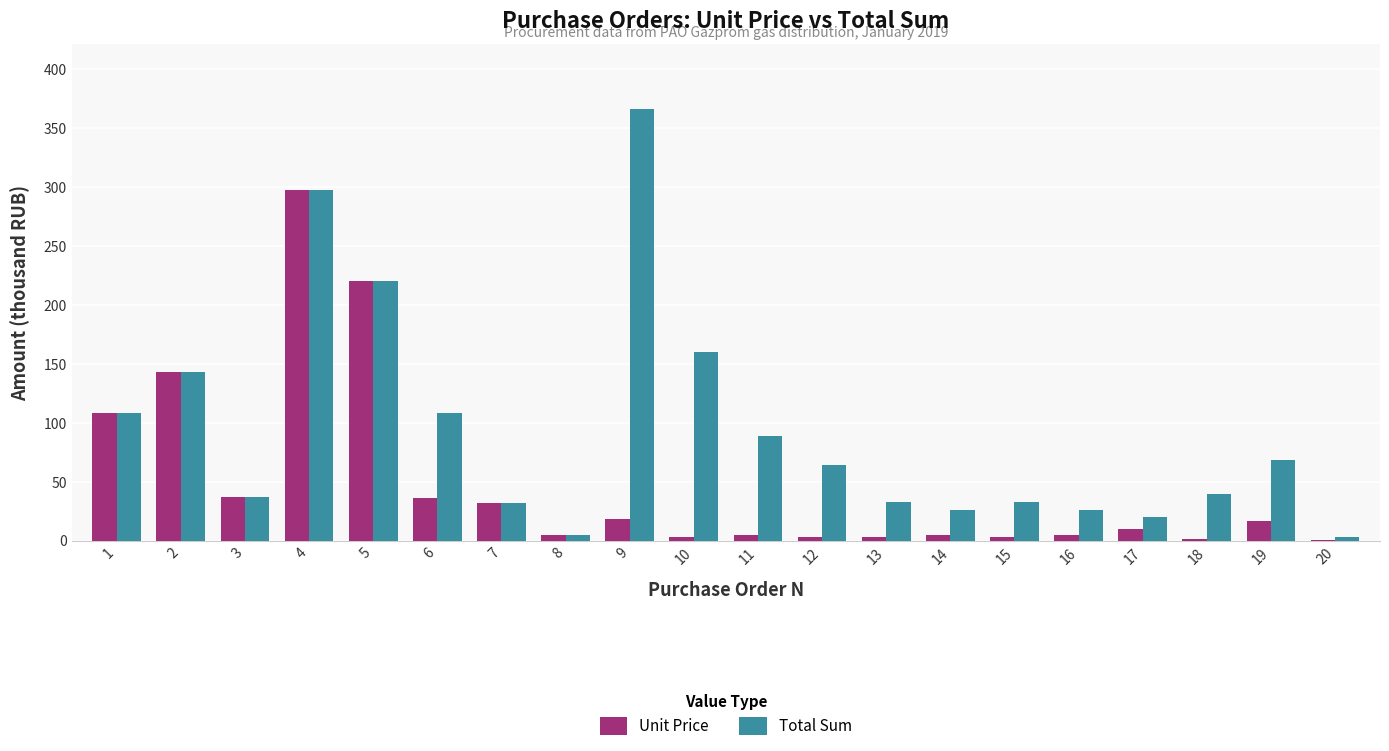

What are all the series names shown in the legend?

Unit Price, Total Sum